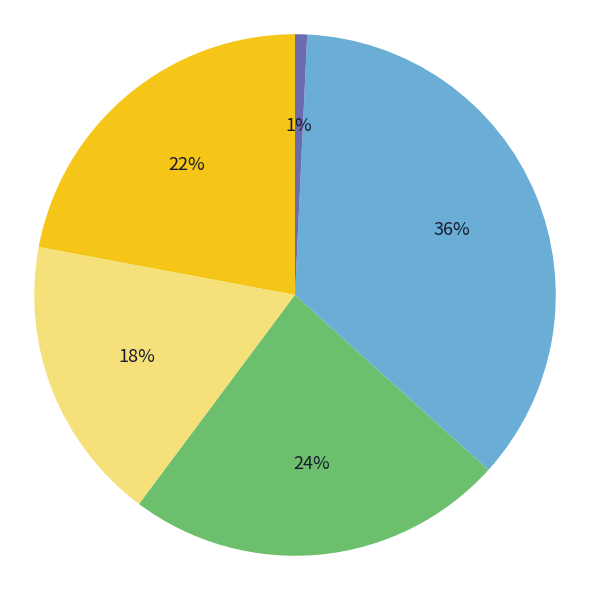

Is there any slice that represents more than half of the pie?

No